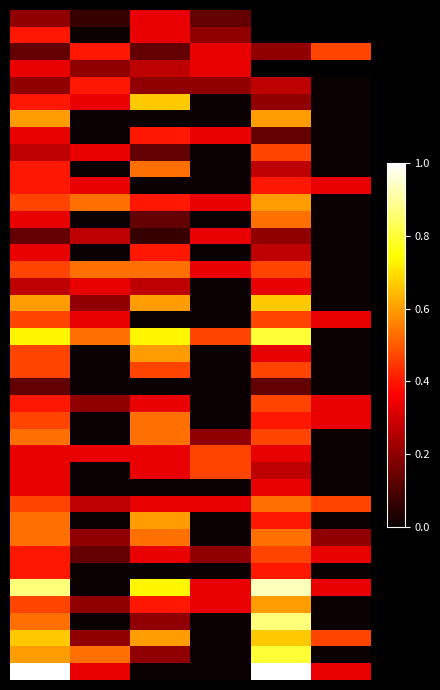

Count the number of categories in the chart.

6